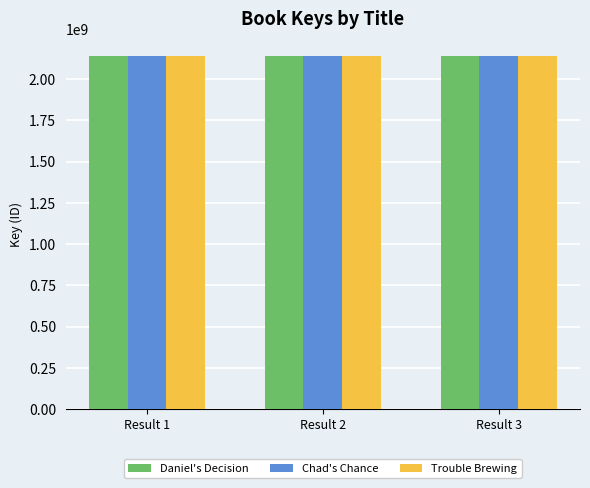

The Daniel's Decision series shows 649392223 at Result 1. True or false?

False